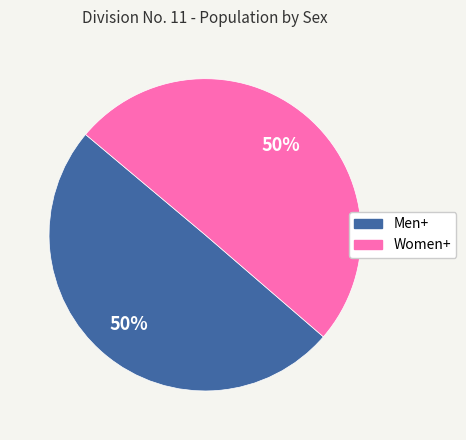

Approximately how many times larger is the value at Women+ compared to Men+?

1.0